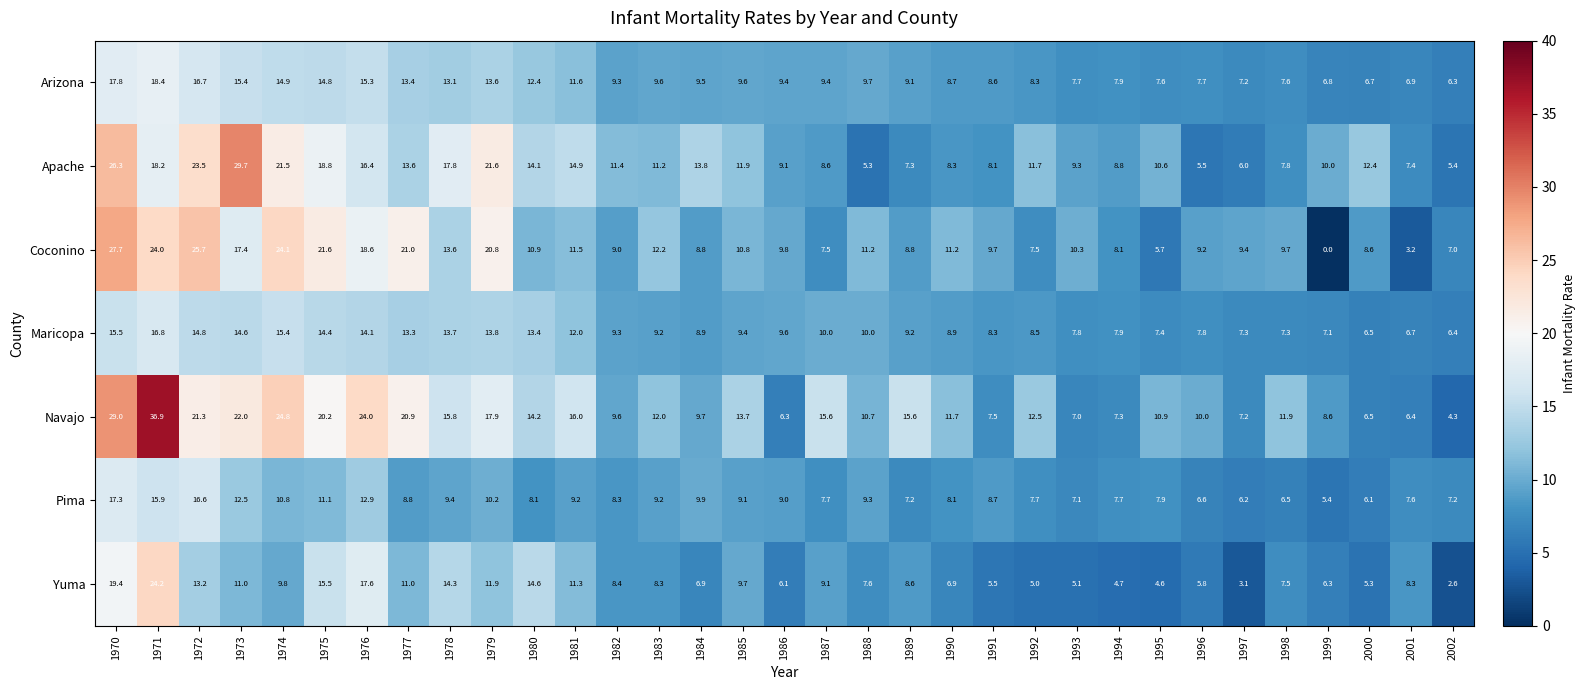

How many distinct data groups are displayed?

7